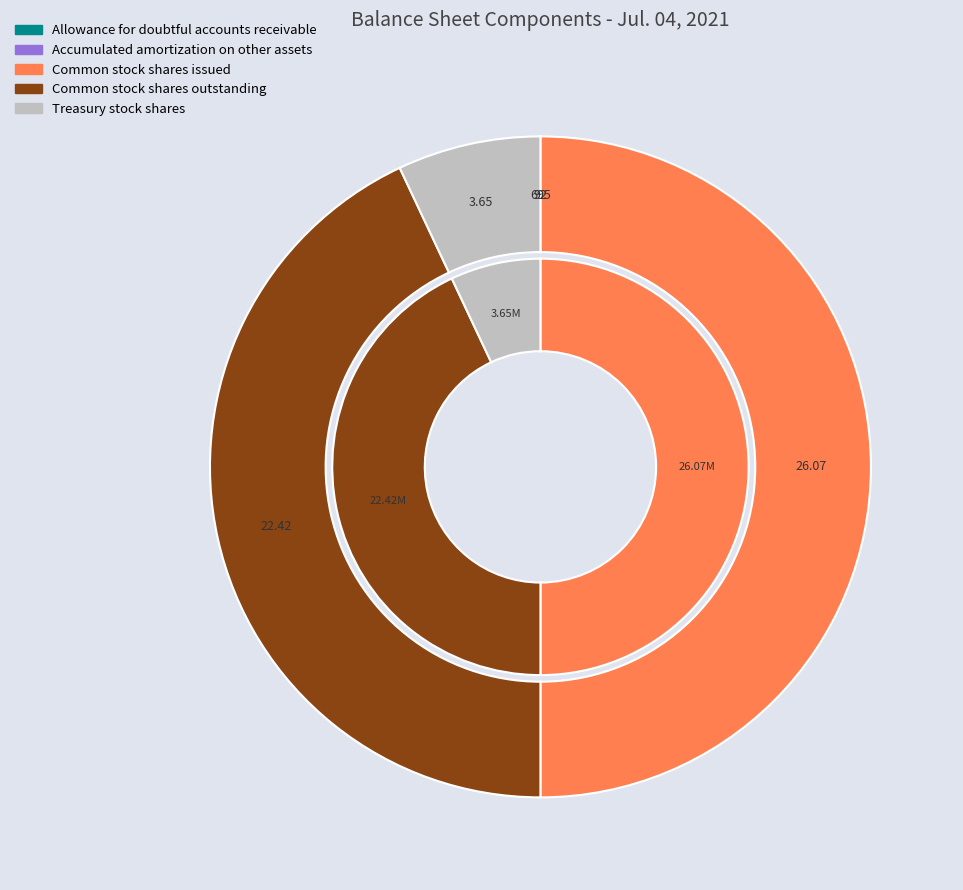

Which category has the smallest portion of the pie?

Allowance for doubtful accounts receivable